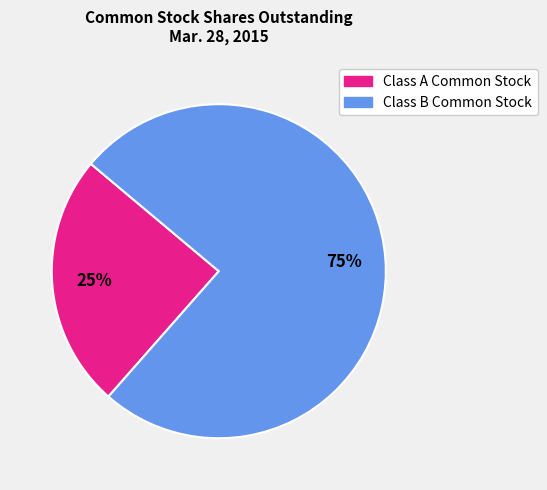

What percentage is the Class A Common Stock slice, to the nearest percent?

25%